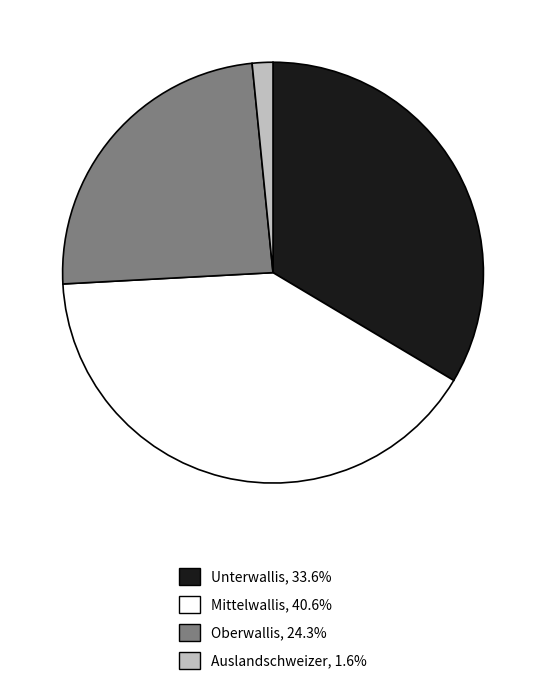

The Unterwallis slice represents 48% of the pie. True or false?

False